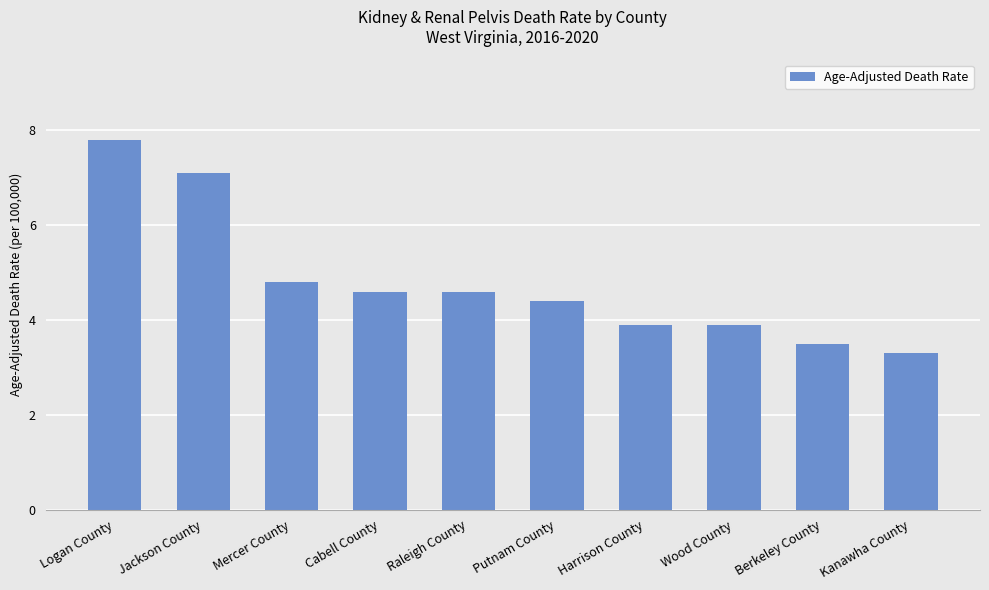

What position from the left is Raleigh County?

5